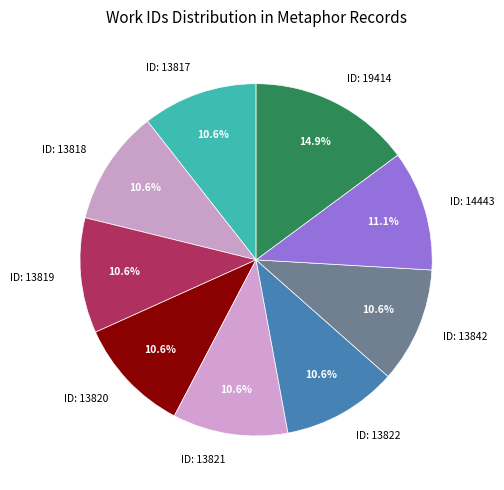

What percentage is NOT represented by ID: 19414?

85.1%